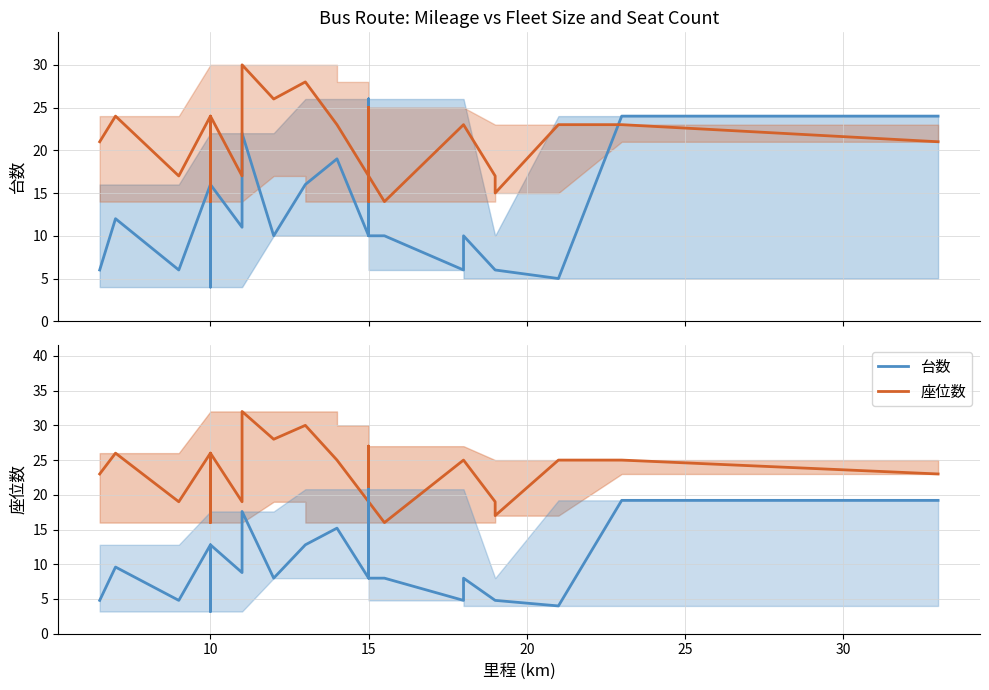

What is the sum of all 座位数 values?

945.0